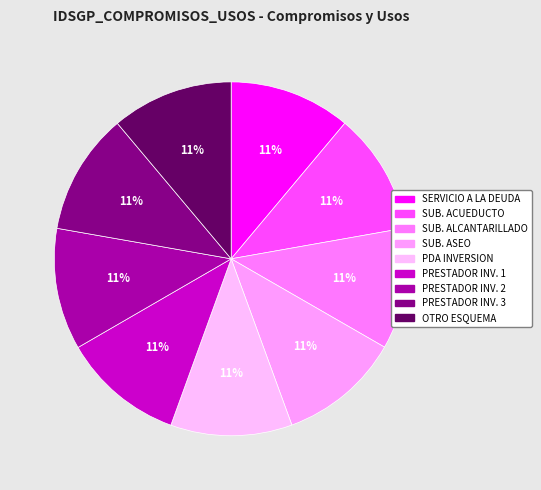

Which category has the biggest portion of the pie?

COMPROMISOS CON OTRO ESQUEMA DE INVERSION